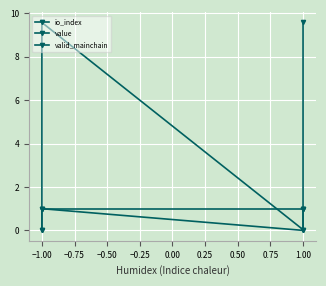

How many lines are shown in the chart?

3